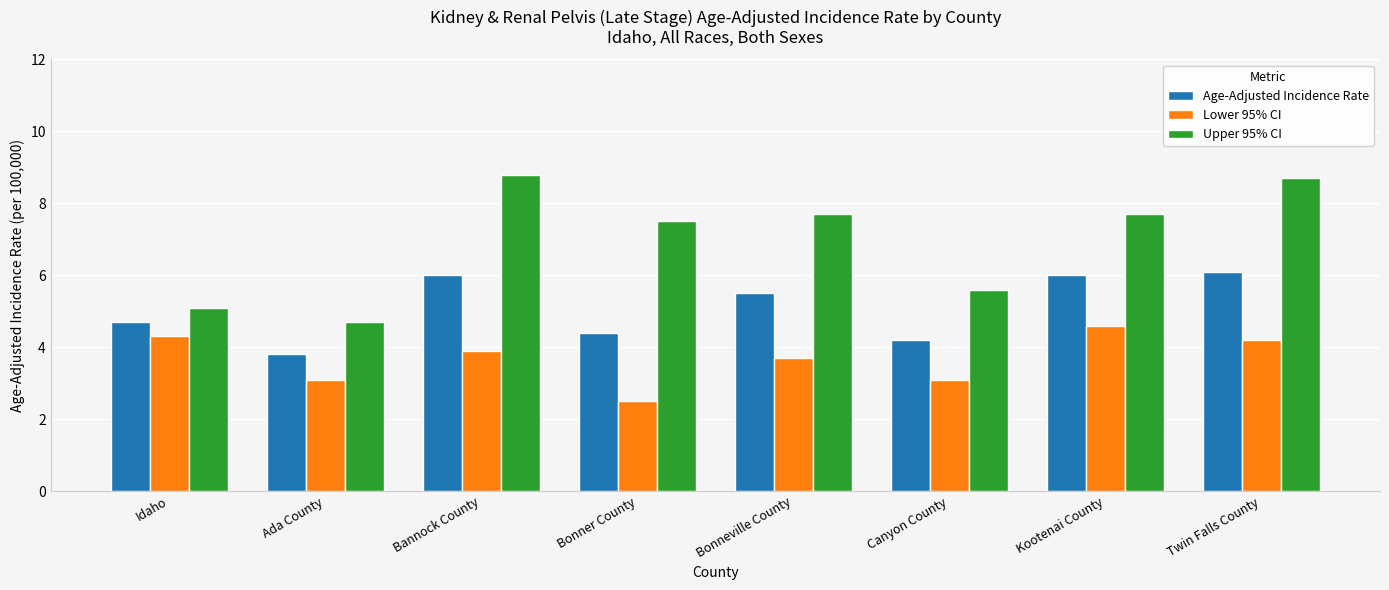

What is the sum of the Upper 95% CI values at Bonneville County and Twin Falls County?

16.4